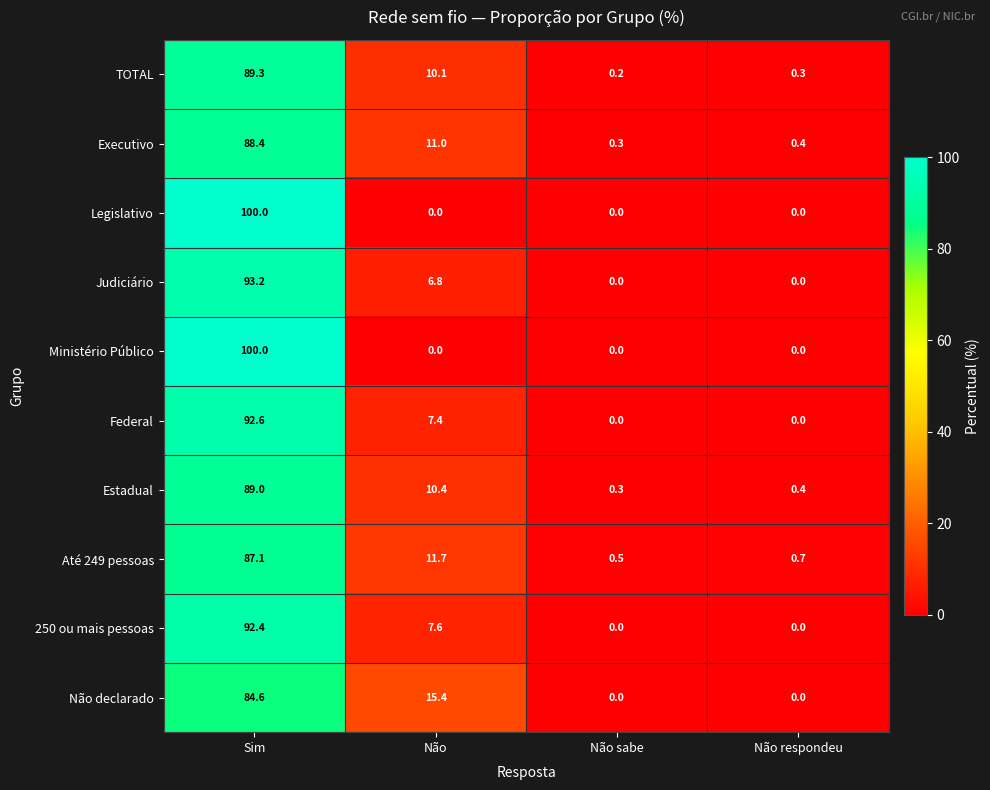

The Não declarado series shows -53.1 at Não respondeu. True or false?

False